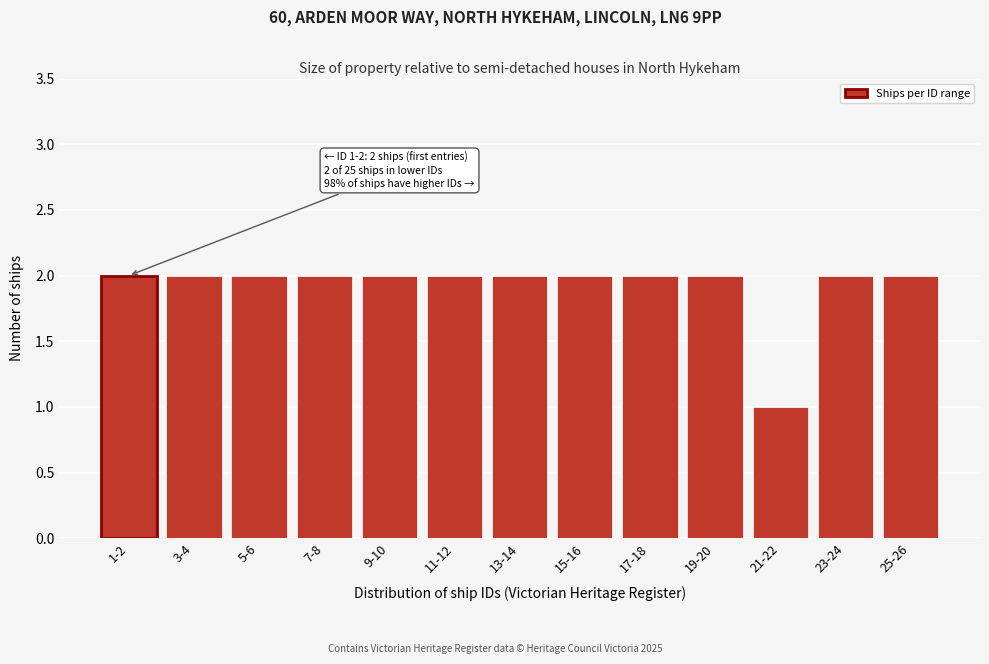

Reading right to left, what are all the values shown in this chart?

2	2	1	2	2	2	2	2	2	2	2	2	2